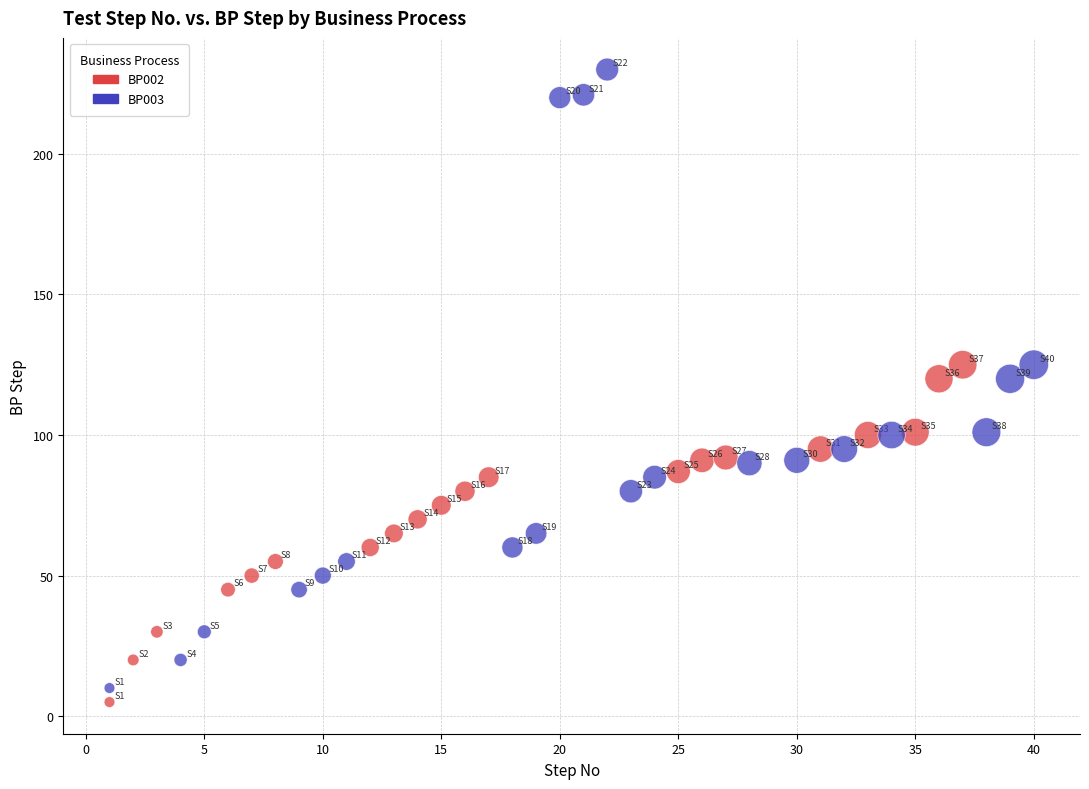

Which series reaches the minimum Y coordinate?

BP002